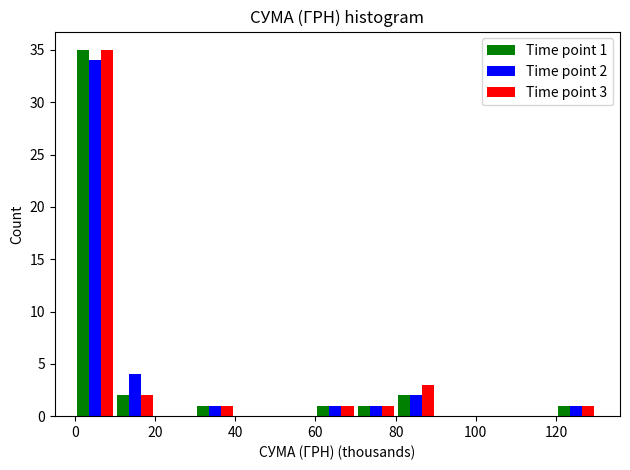

In the Time point 2 series, which range on the x-axis has the tallest bar?

0 to 10